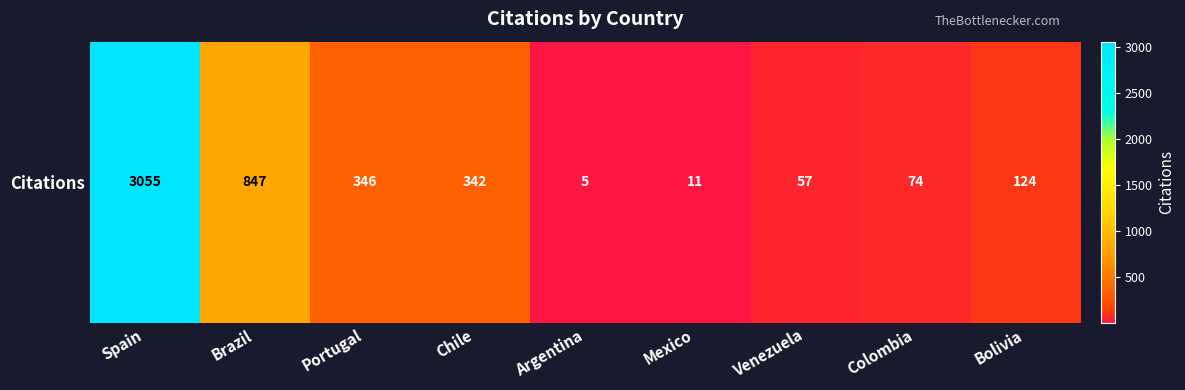

What is the greatest value displayed?

3055